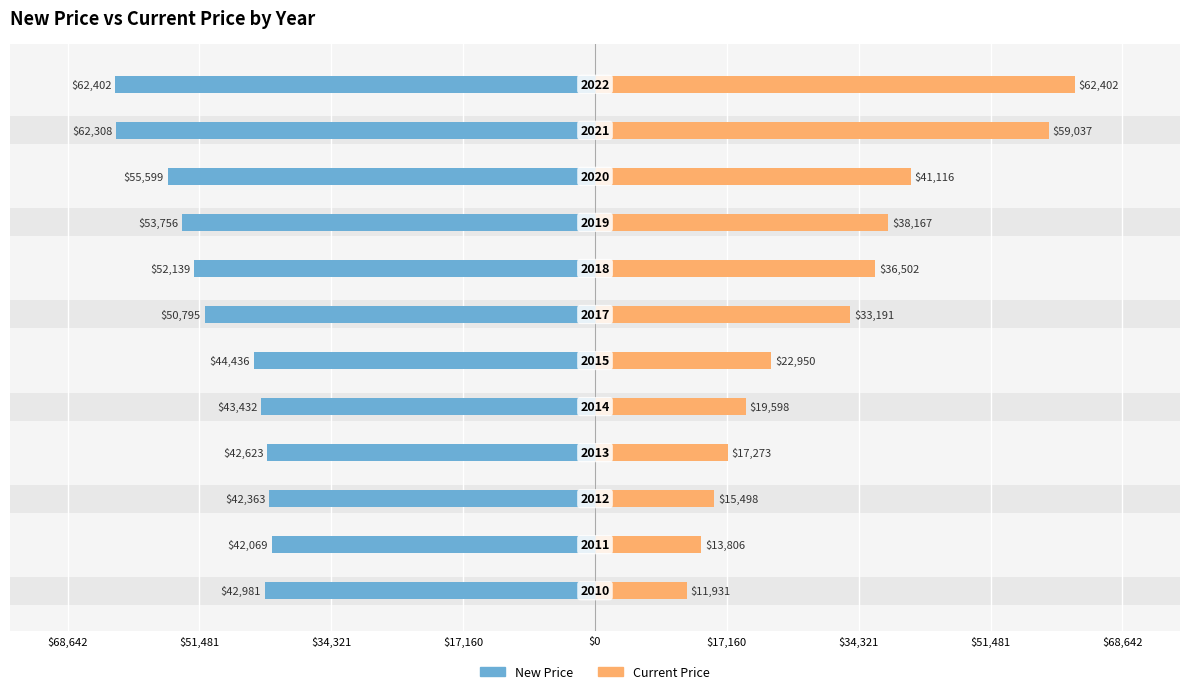

Count the number of categories in the chart.

12